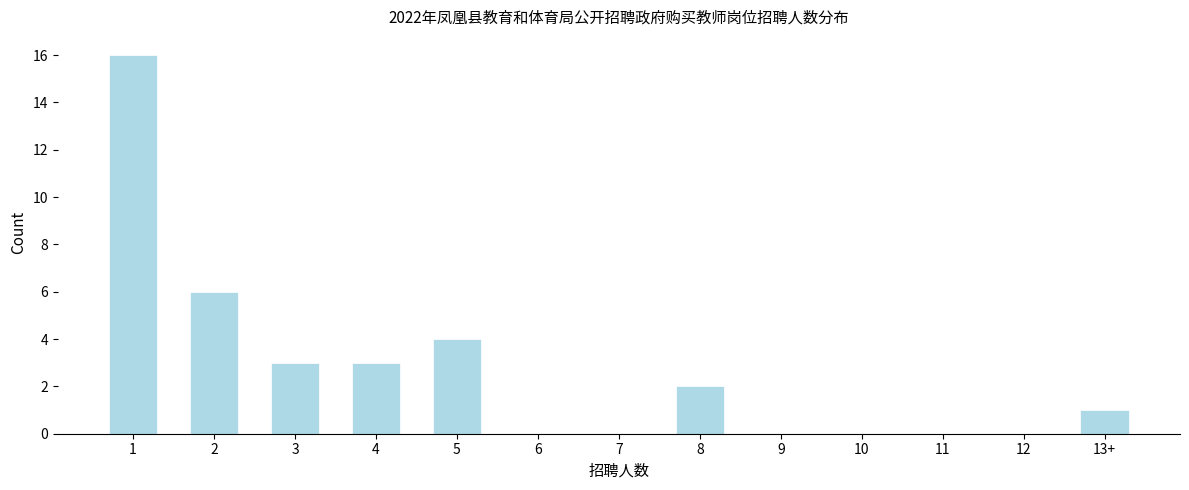

Reading left to right, list all the values displayed in this chart.

1=16	2=6	3=3	4=3	5=4	6=0	7=0	8=2	9=0	10=0	11=0	12=0	13+=1